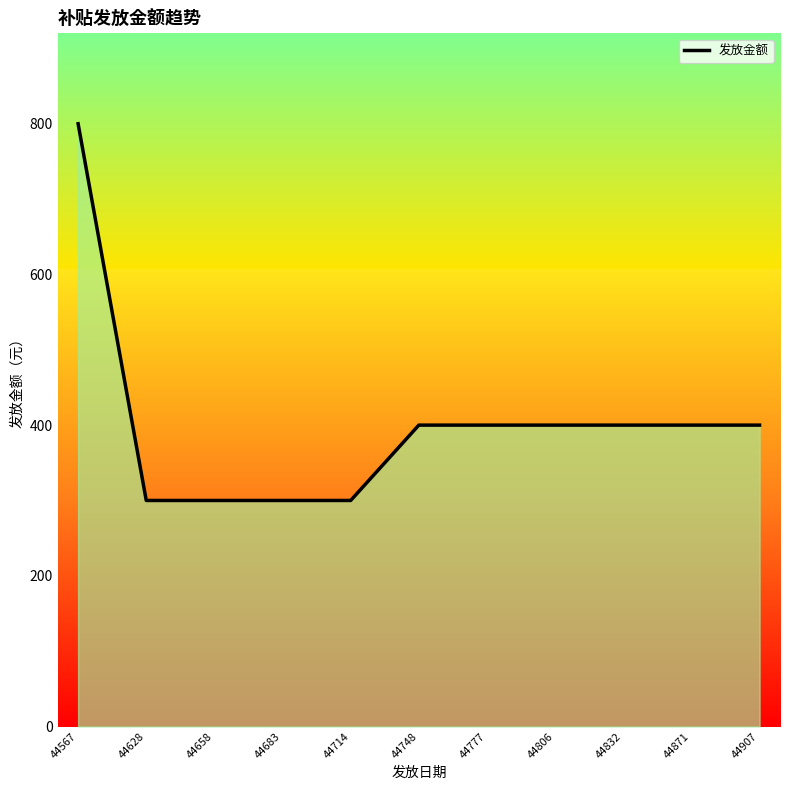

Between 44683 and 44832, which is larger?

44832